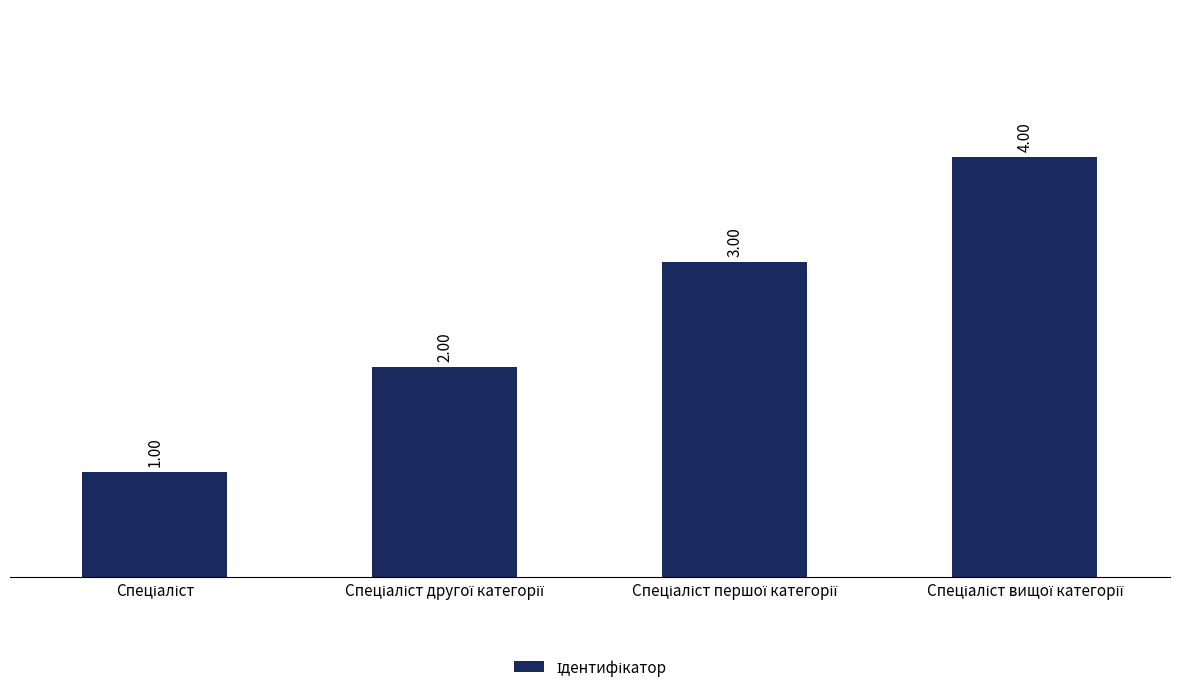

What is the sum of all values?

10